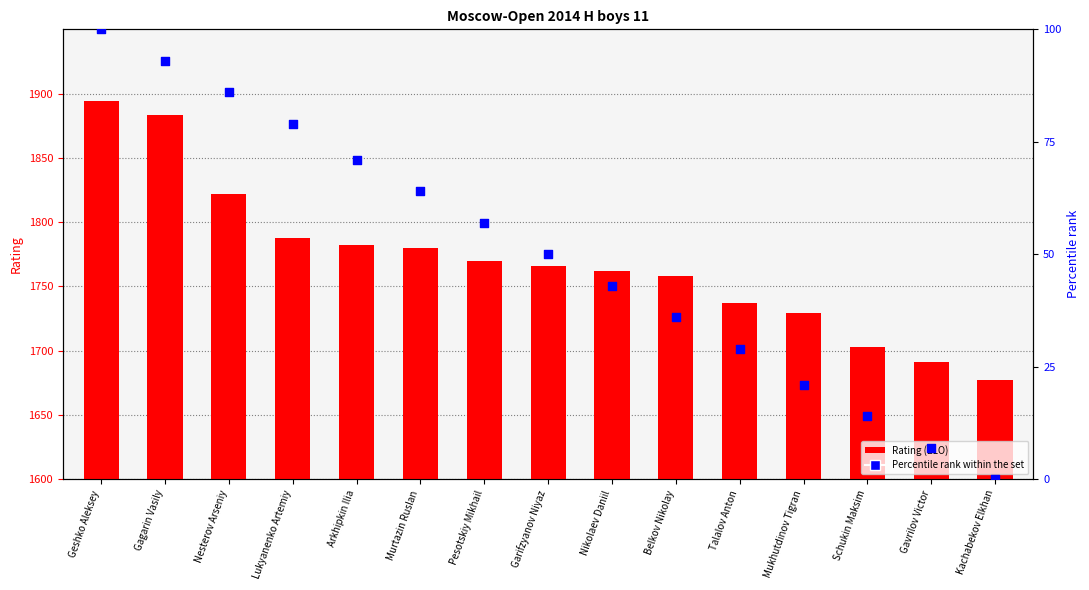

What is the total value across all series at Nesterov Arseniy?

1908